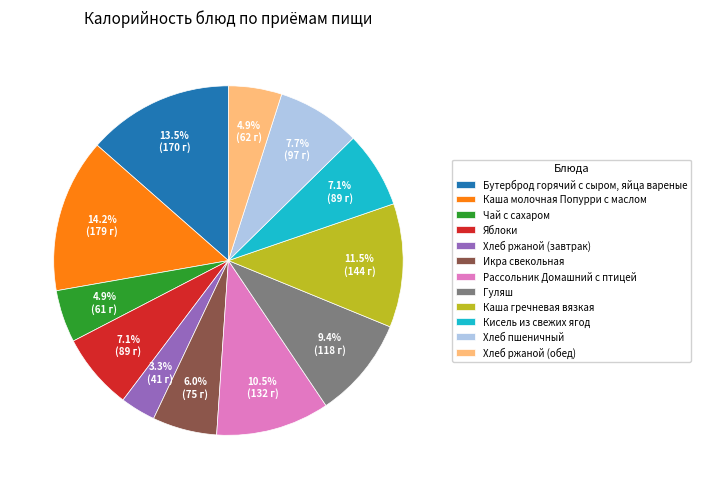

Is there a majority slice in this chart?

No